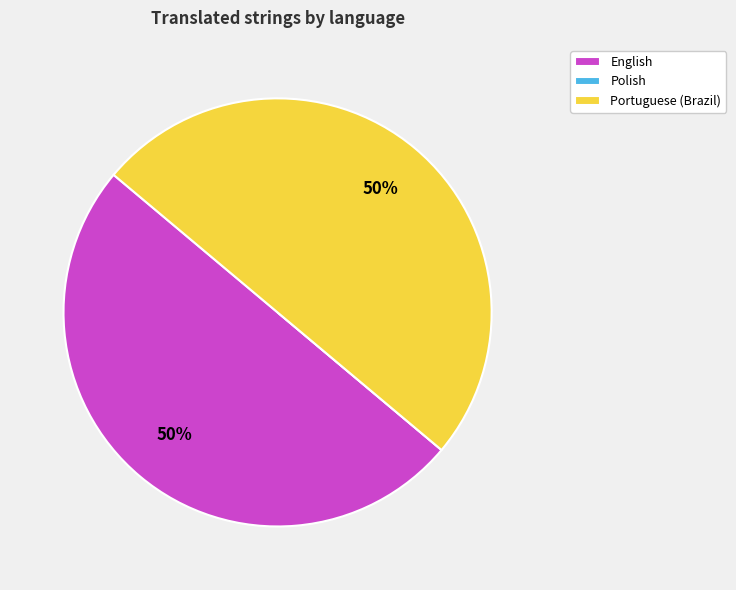

Approximately how many times larger is the value at Portuguese (Brazil) compared to English?

1.0